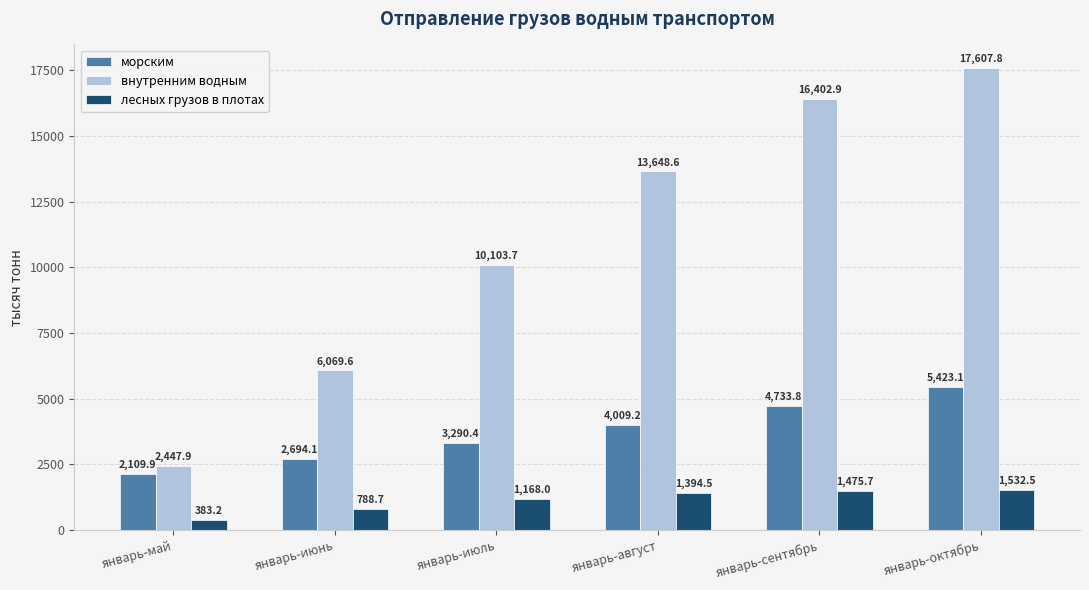

Rank the categories by морским value from lowest to highest.

январь-май, январь-июнь, январь-июль, январь-август, январь-сентябрь, январь-октябрь